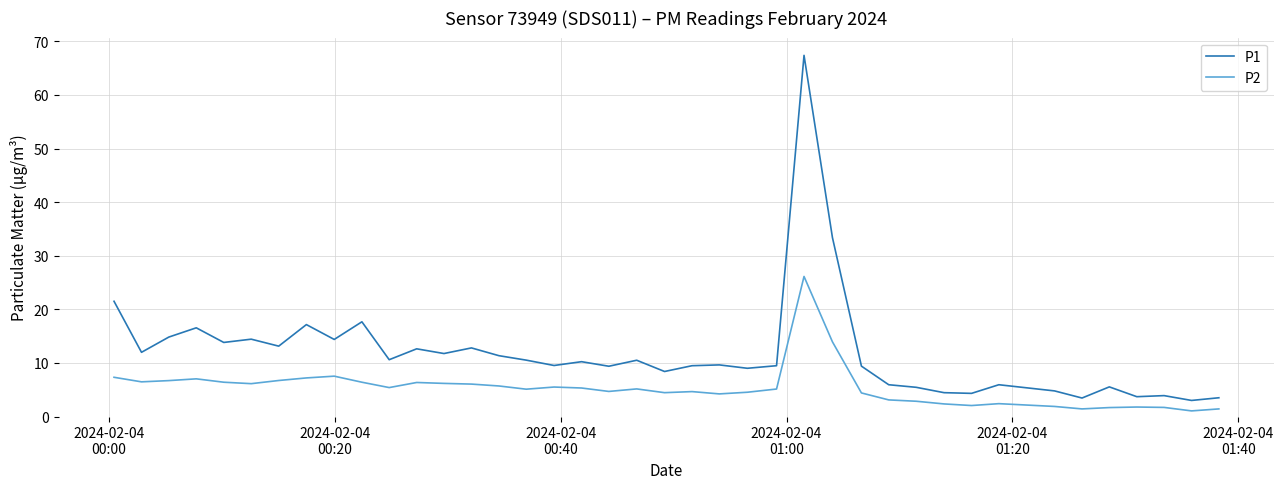

What is the maximum value for P2?

26.1